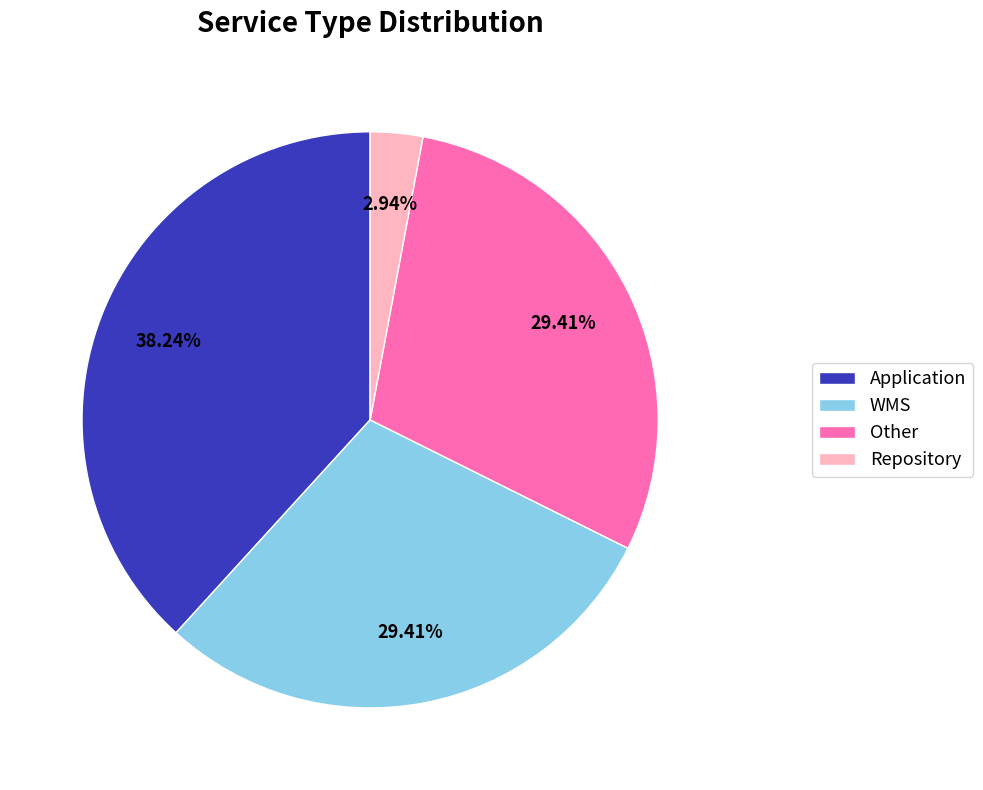

Is the sum of Other and Application greater than half?

Yes